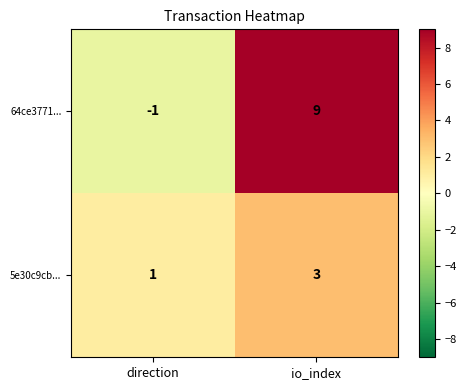

What is the sum of all 5e30c9cb... values?

4